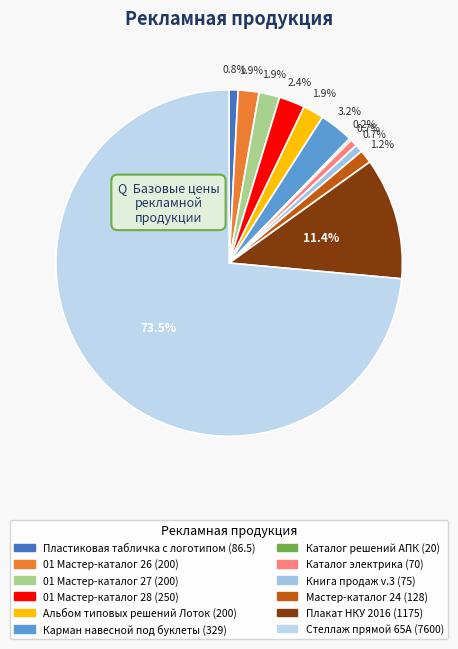

To the nearest percent, what portion does Альбом типовых решений Лоток represent?

2%